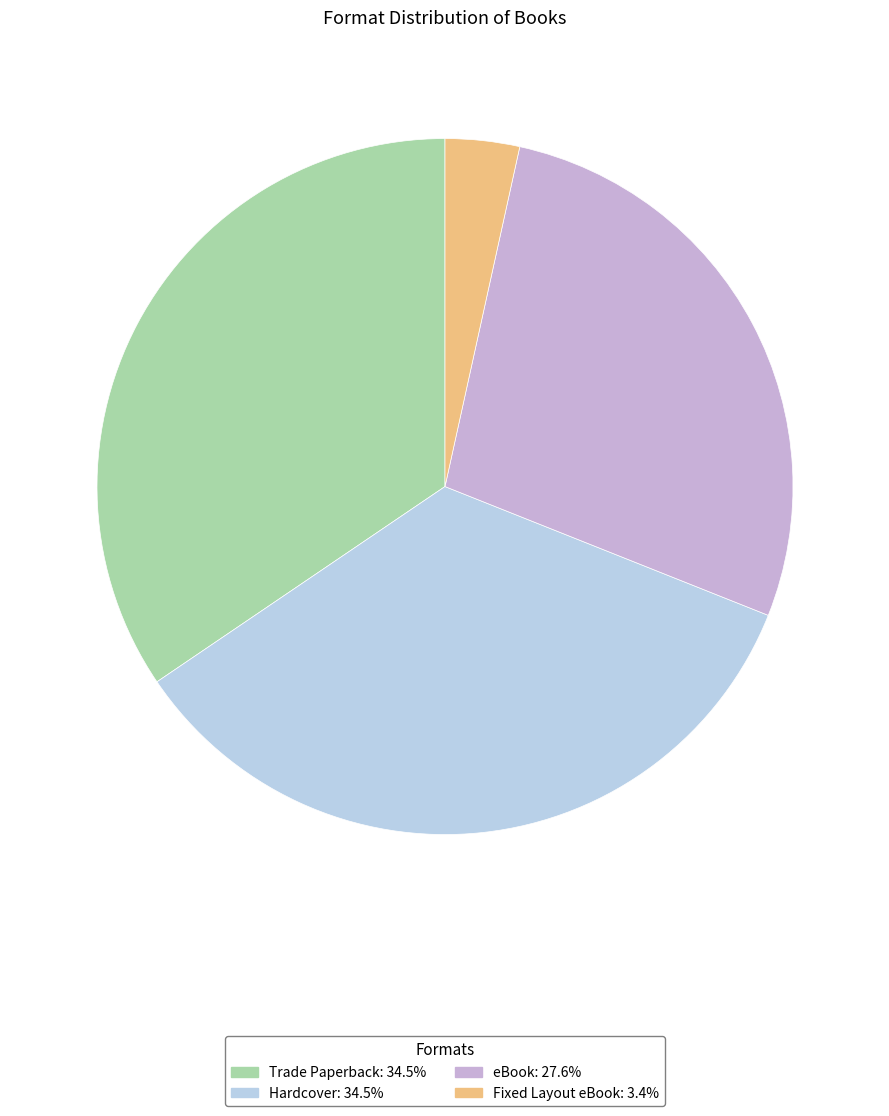

Count the number of slices in the pie.

4